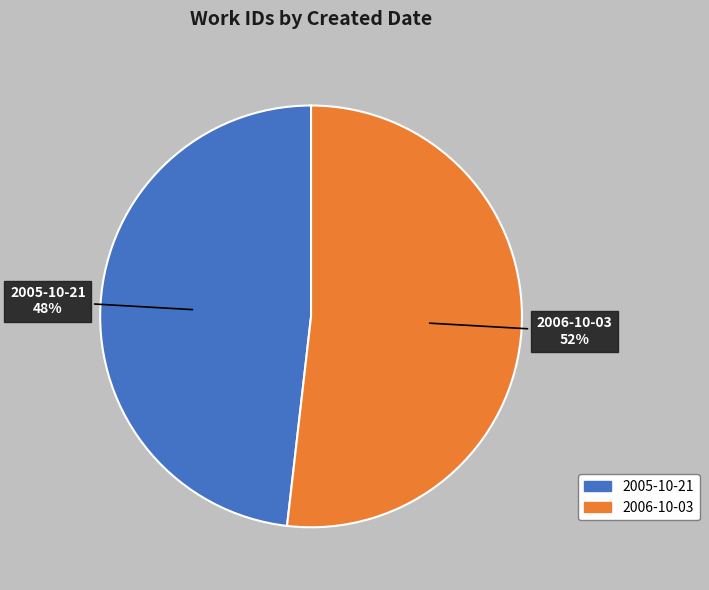

How many segments does this pie chart have?

2